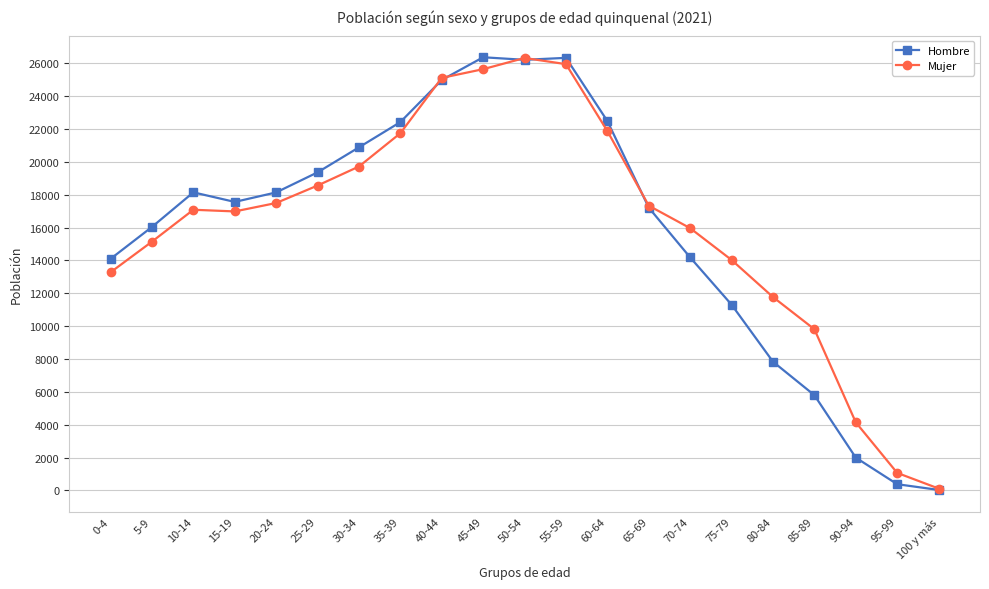

What is the sum of all Mujer values?

339236